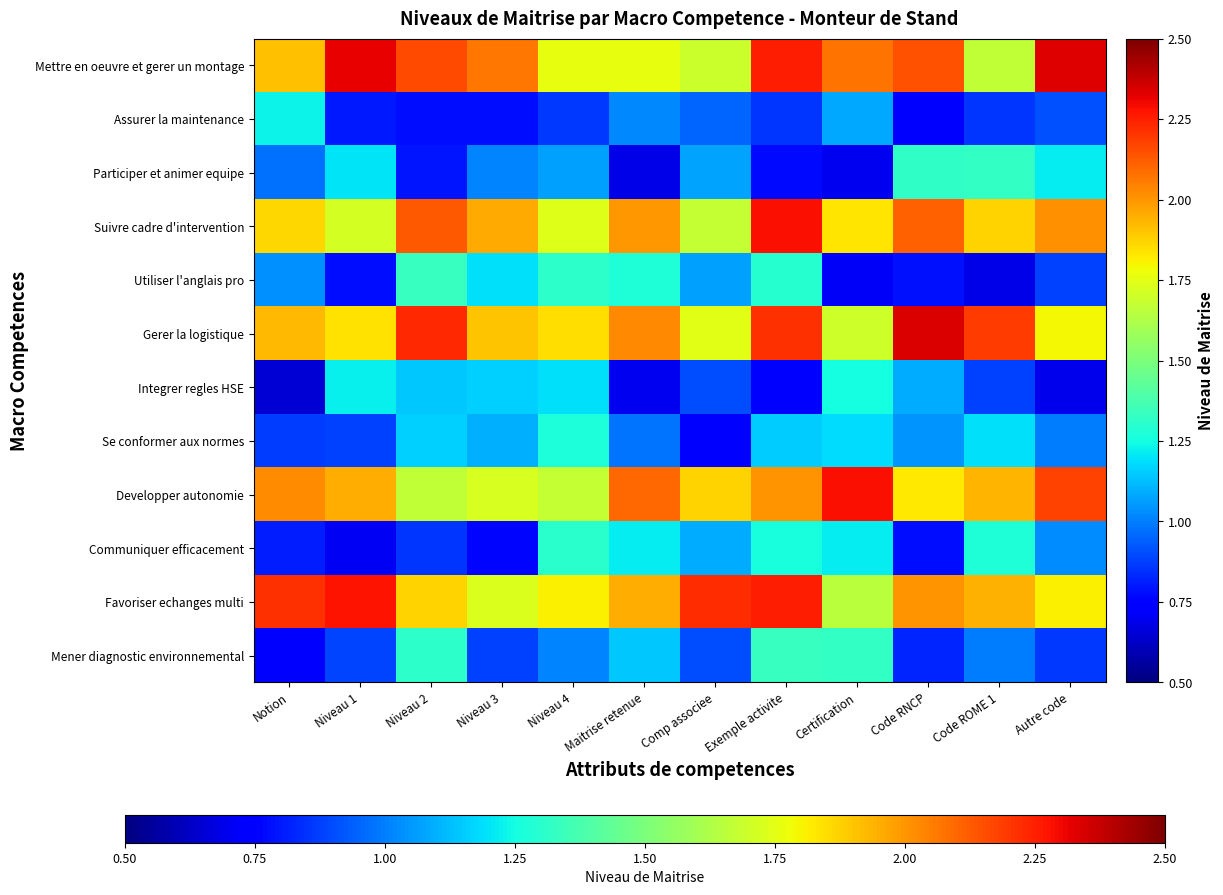

Count the number of data series in this chart.

12